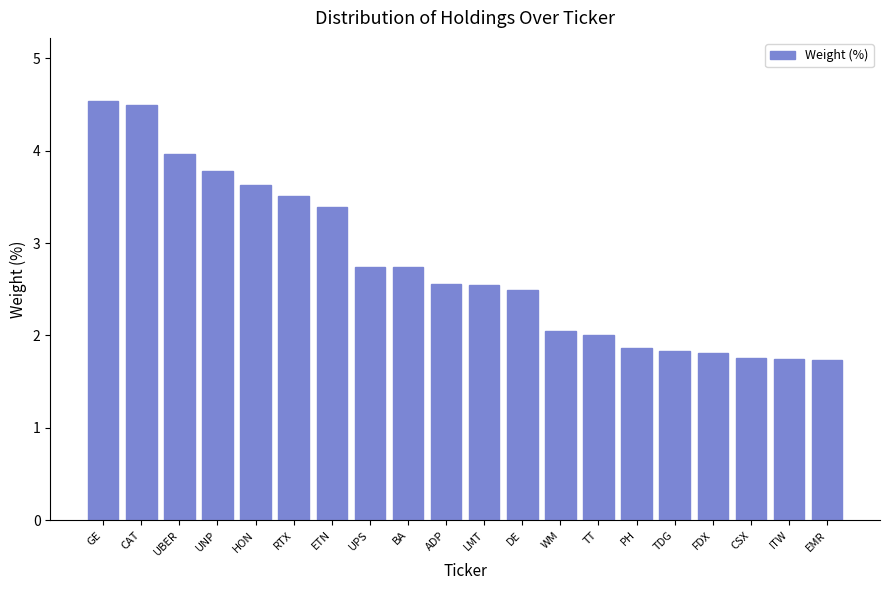

Between TDG and CAT, which is larger?

CAT